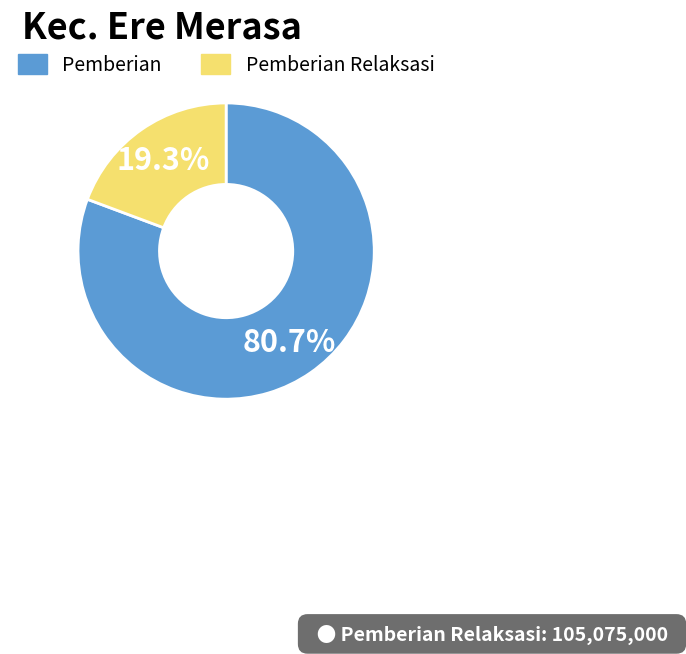

Approximately how many times larger is the value at Pemberian compared to Pemberian Relaksasi?

4.2